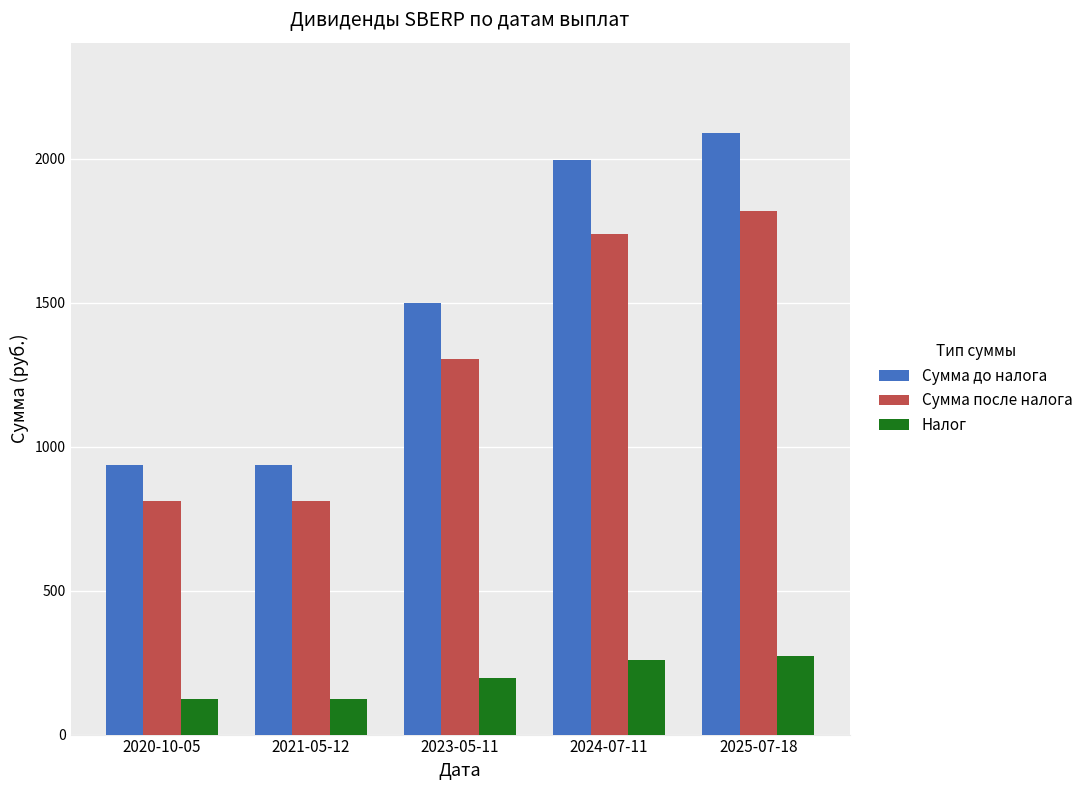

What is the spread (max minus min) of values at 2024-07-11?

1738.0